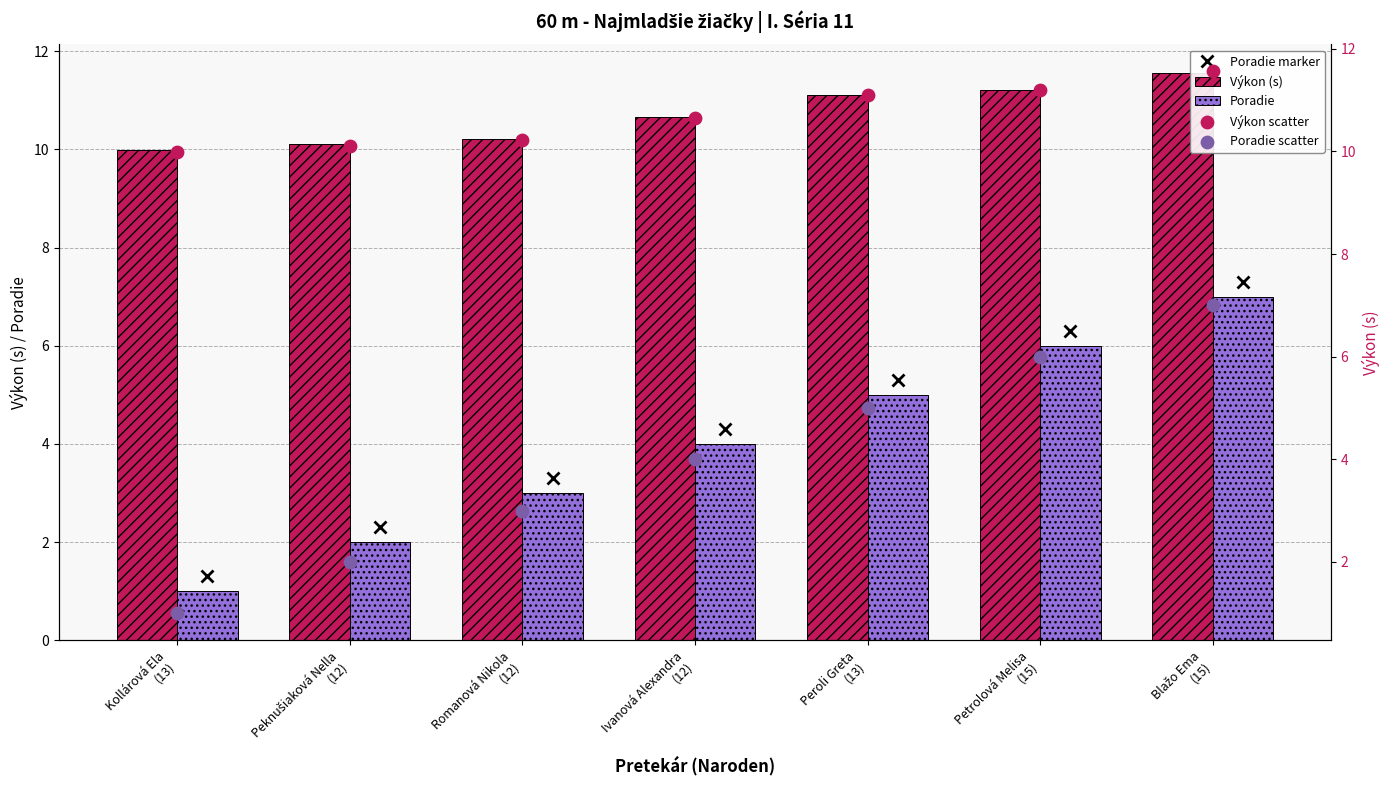

At how many categories does at least one series exceed 11?

3